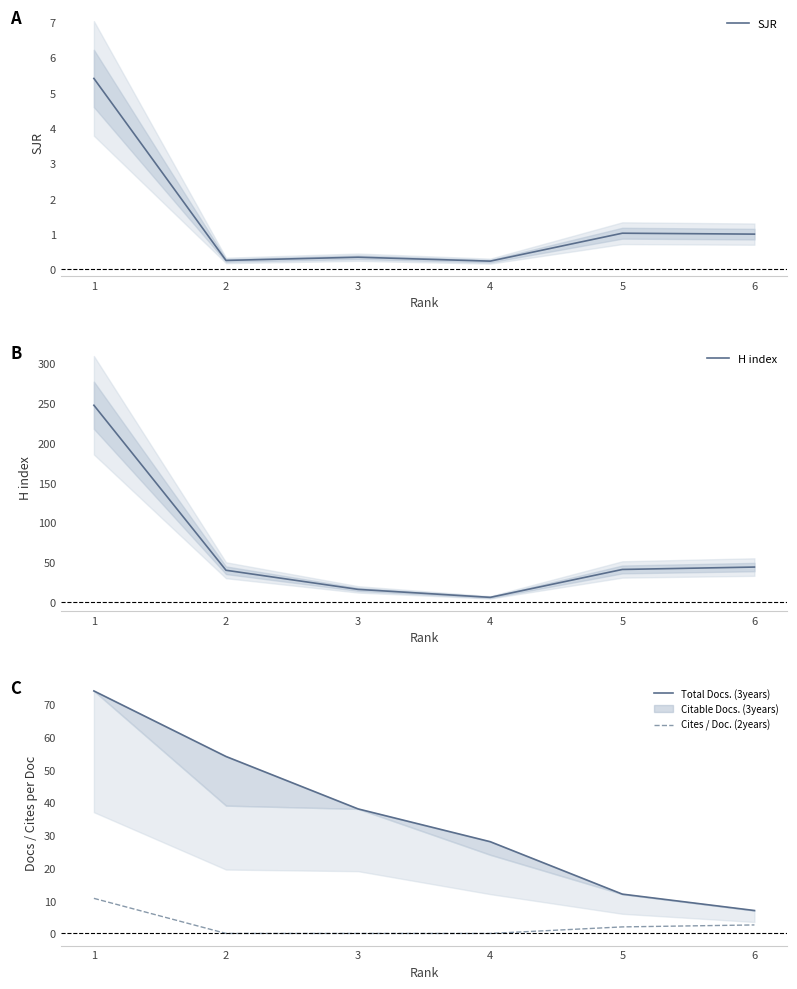

Reading left to right, transcribe all the data shown in this chart.

SJR: 5.4	0.3	0.3	0.2	1.0	1.0
H index: 247.0	40.0	16.0	6.0	41.0	44.0
Total Docs. (3years): 74.0	54.0	38.0	28.0	12.0	7.0
Cites / Doc. (2years): 10.7	0.0	0.0	0.0	2.0	2.6